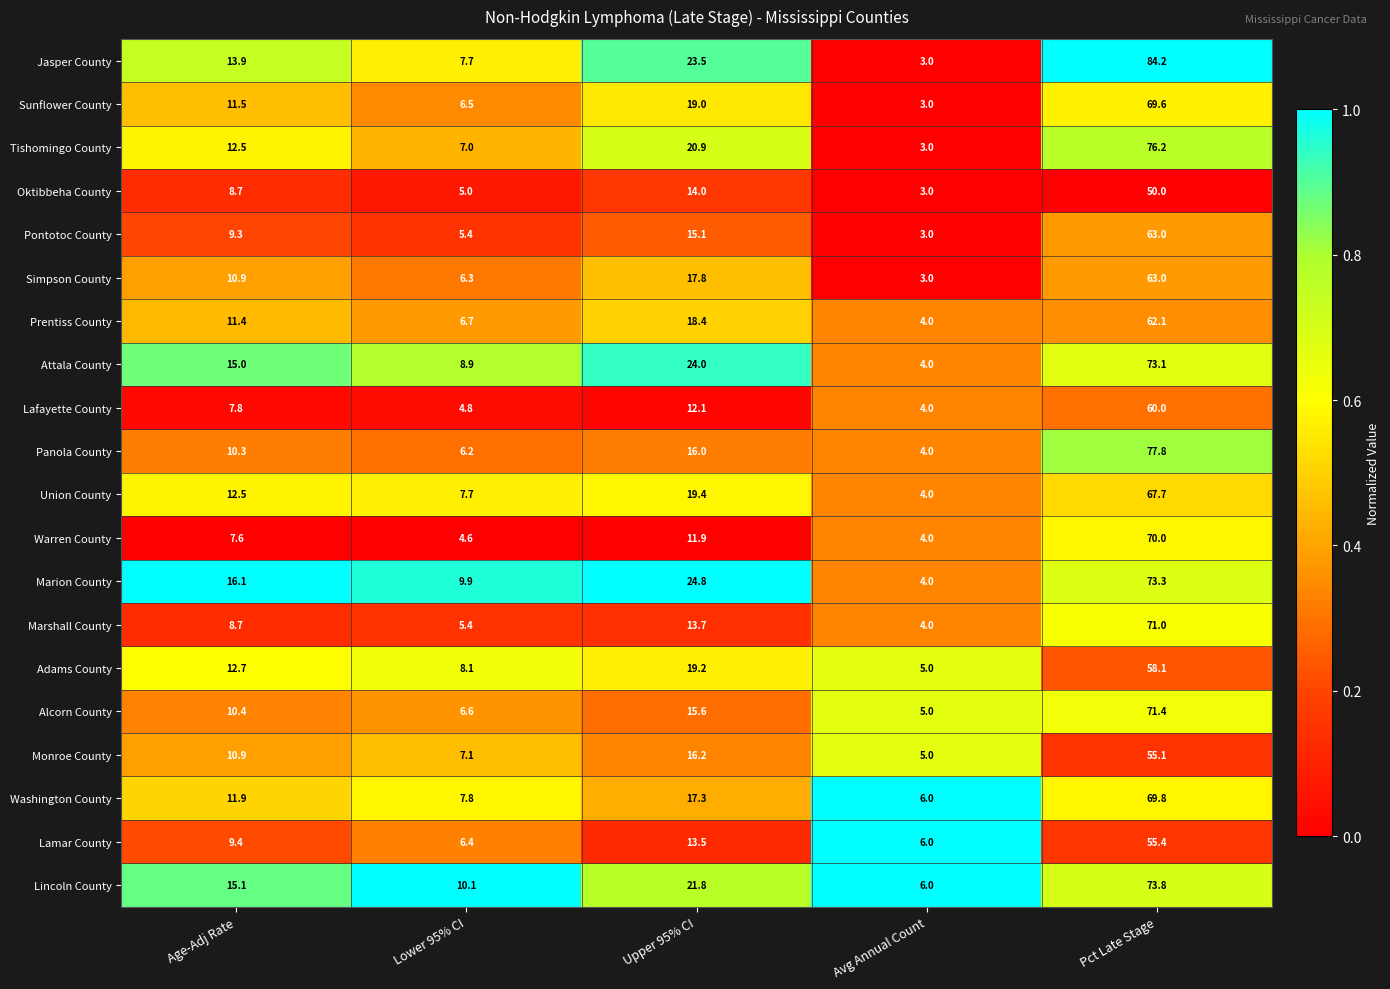

What is the total value across all series at Lower 95% CI?

138.2